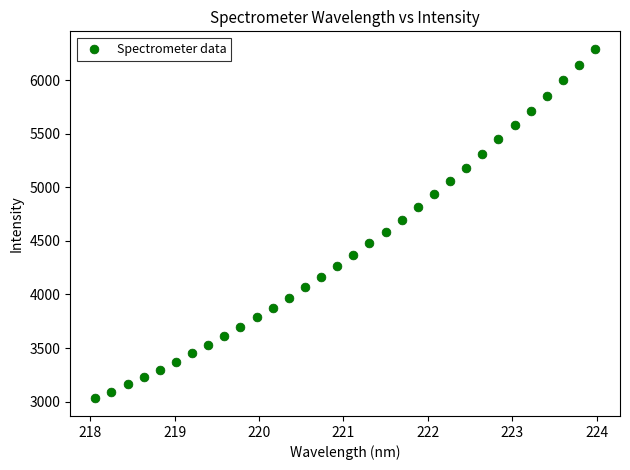

What is the range of X values (max minus min)?

5.9